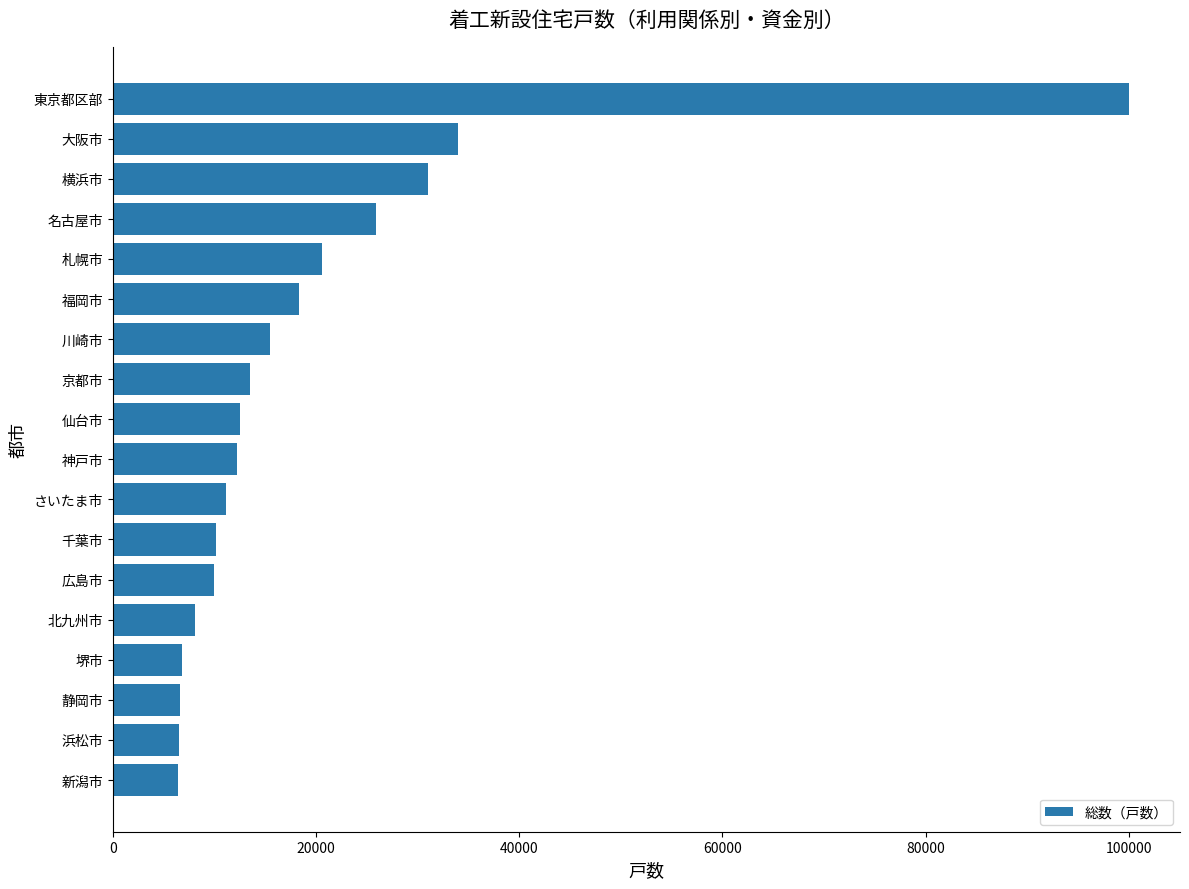

How many bars are there in total?

18